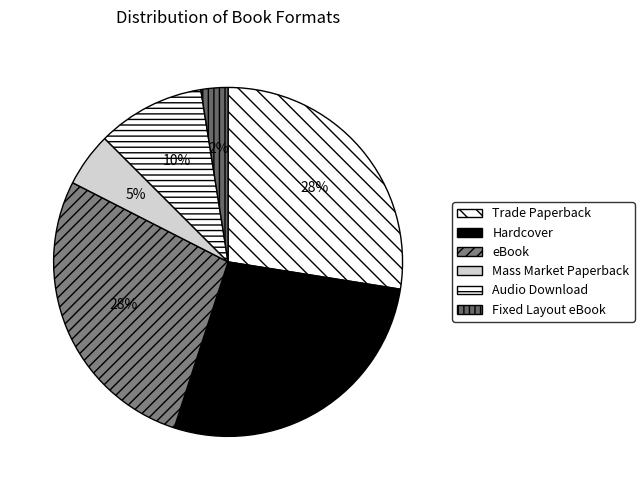

What percentage is the Trade Paperback slice, to the nearest percent?

28%